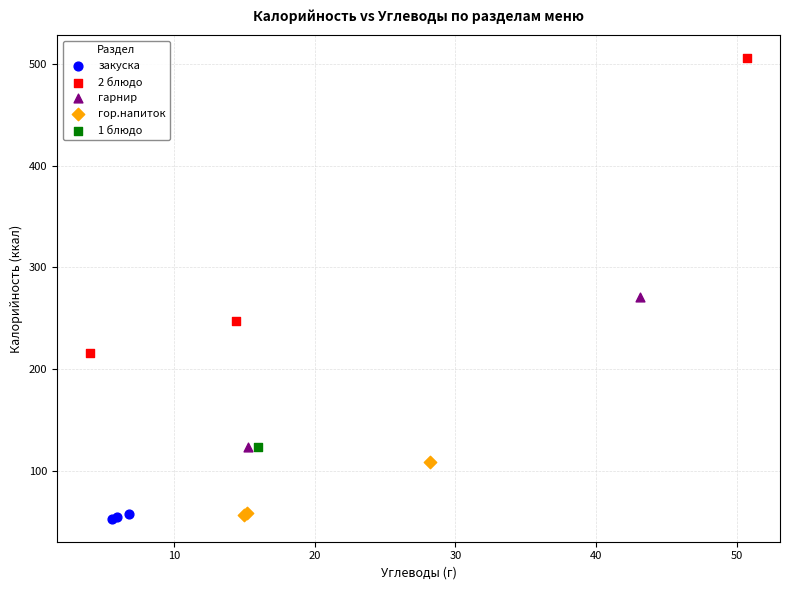

Which series reaches the maximum Y coordinate?

2 блюдо